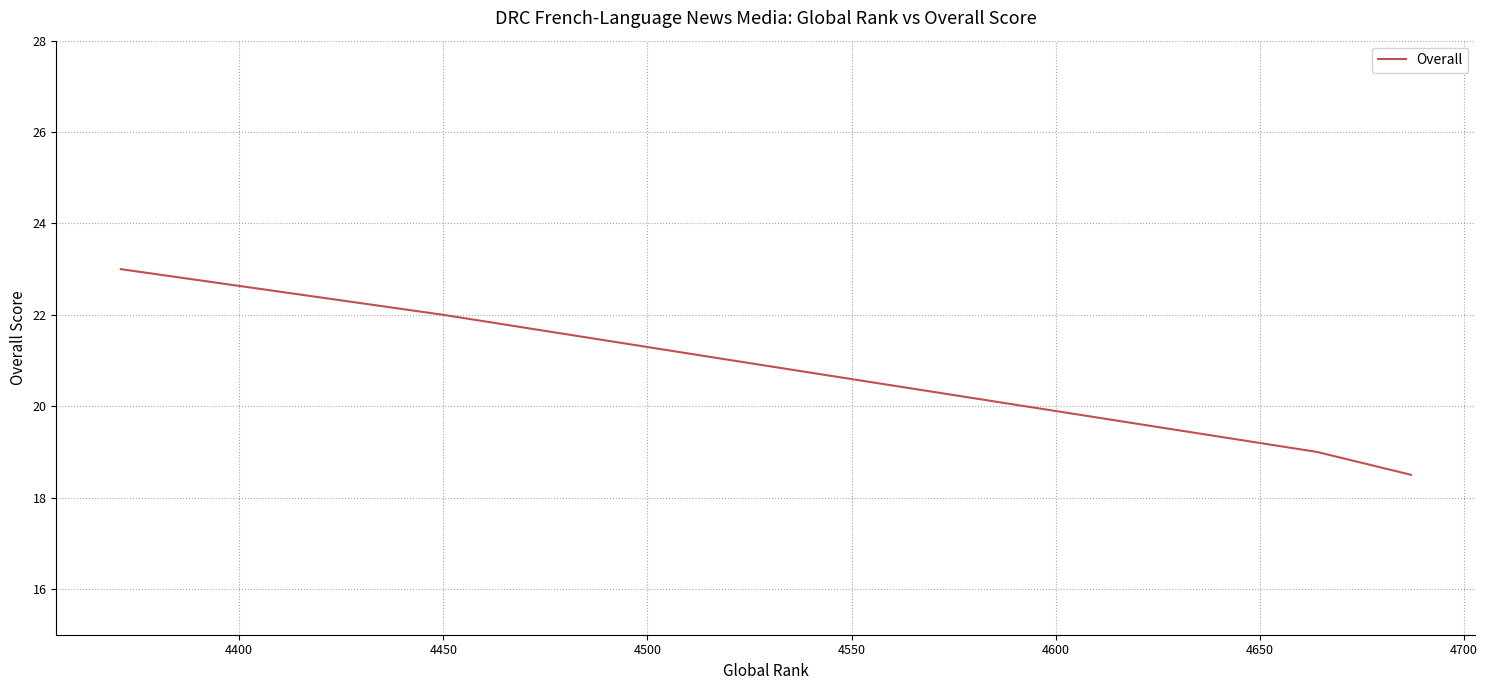

What is the greatest value displayed?

23.0